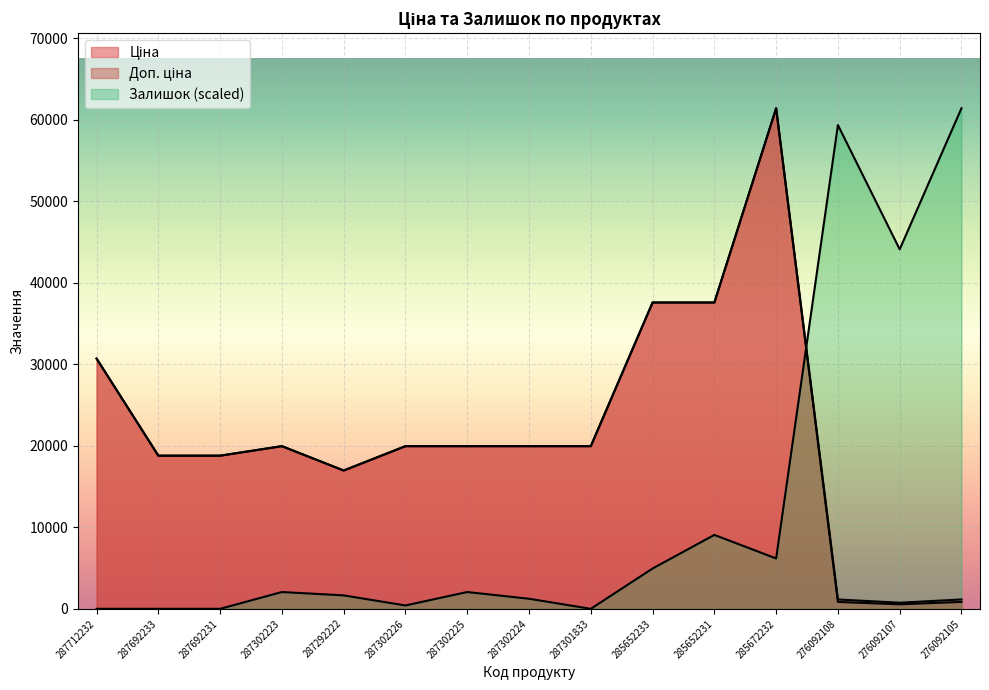

Reading right to left, list all the values displayed in this chart.

Ціна: 276092105=848.4	276092107=551.5	276092108=848.4	285672232=61434.3	285652231=37593.6	285652233=37593.6	287301833=19964.2	287302224=19964.2	287302225=19964.2	287302226=19964.2	287292222=16976.3	287302223=19964.2	287692231=18796.8	287692233=18796.8	287712232=30717.1
Доп. ціна: 276092105=1149.7	276092107=747.0	276092108=1149.7	285672232=61434.3	285652231=37593.6	285652233=37593.6	287301833=19964.2	287302224=19964.2	287302225=19964.2	287302226=19964.2	287292222=16976.3	287302223=19964.2	287692231=18796.8	287692233=18796.8	287712232=30717.1
Залишок: 276092105=61434.3	276092107=44117.2	276092108=59372.7	285672232=6184.7	285652231=9070.8	285652233=4947.7	287301833=0.0	287302224=1236.9	287302225=2061.6	287302226=412.3	287292222=1649.2	287302223=2061.6	287692231=0.0	287692233=0.0	287712232=0.0